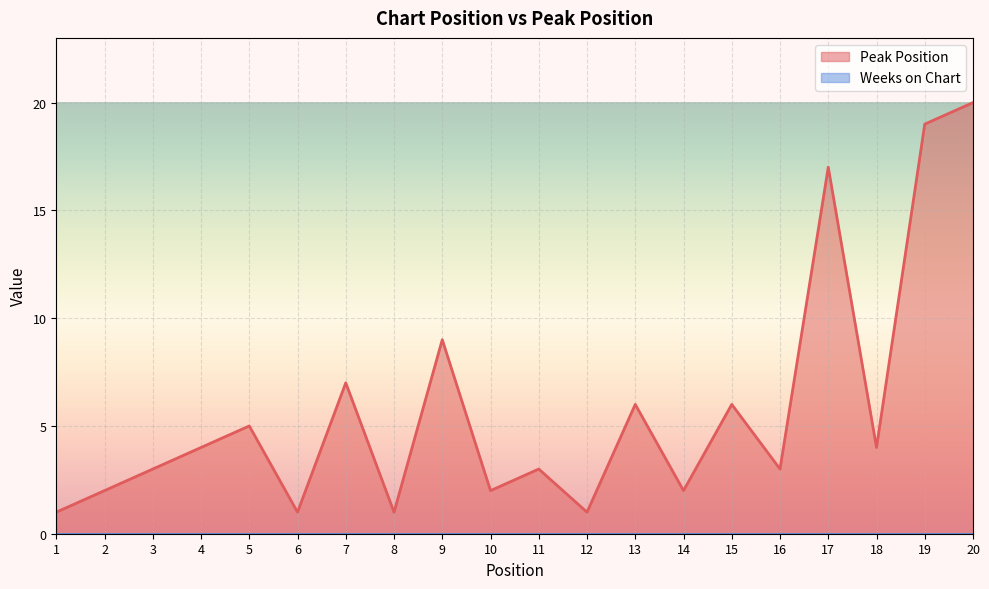

List the labels in order of value, smallest first.

1, 6, 8, 12, 2, 10, 14, 3, 11, 16, 4, 18, 5, 13, 15, 7, 9, 17, 19, 20